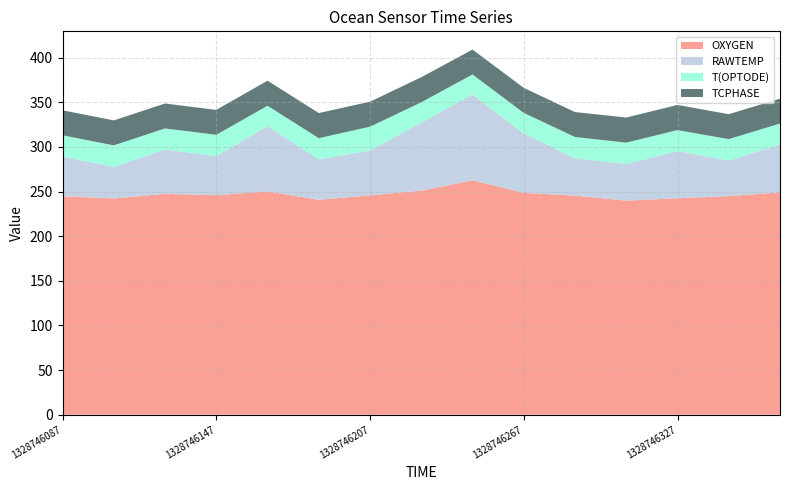

Reading left to right, transcribe all the data shown in this chart.

OXYGEN: 244.7	242.3	247.4	246.0	250.1	240.8	245.7	251.0	262.6	248.5	245.5	239.8	242.5	244.9	248.9
RAWTEMP: 44.6	35.4	49.7	43.8	73.1	45.3	50.3	76.2	96.4	66.5	41.8	41.1	52.9	39.9	53.8
T(OPTODE): 23.8	24.1	23.6	23.8	22.9	23.8	26.6	22.8	22.2	23.1	23.9	23.9	23.5	23.9	23.5
TCPHASE: 28.0	28.0	27.9	27.9	28.1	28.1	28.0	28.1	27.9	28.1	27.9	28.1	28.2	27.9	27.9